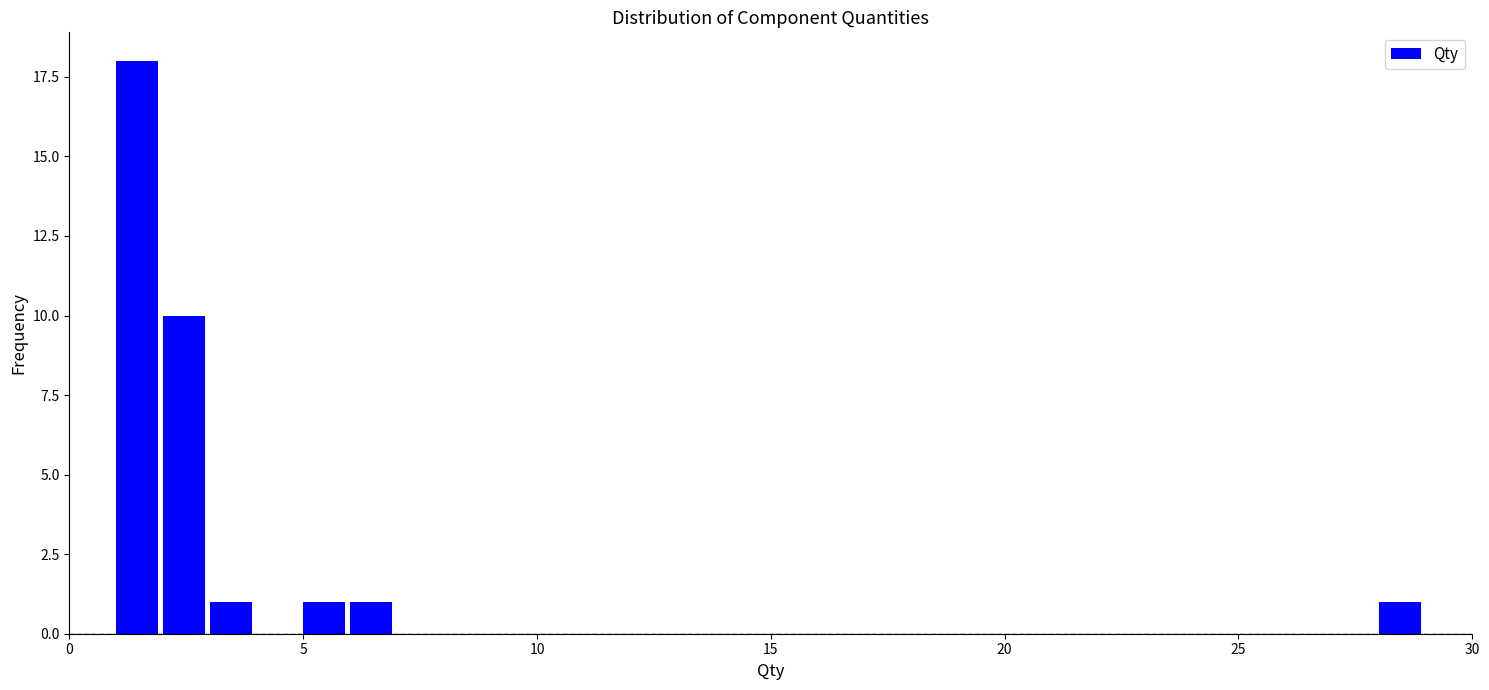

Around what value on the x-axis is the tallest bar? Give the approximate position of its centre, as read against the axis.

1.5